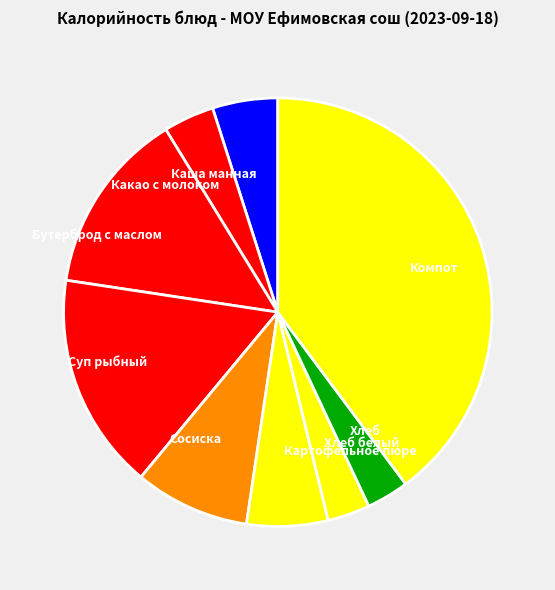

Does Бутерброд с маслом represent more than half of the total?

No